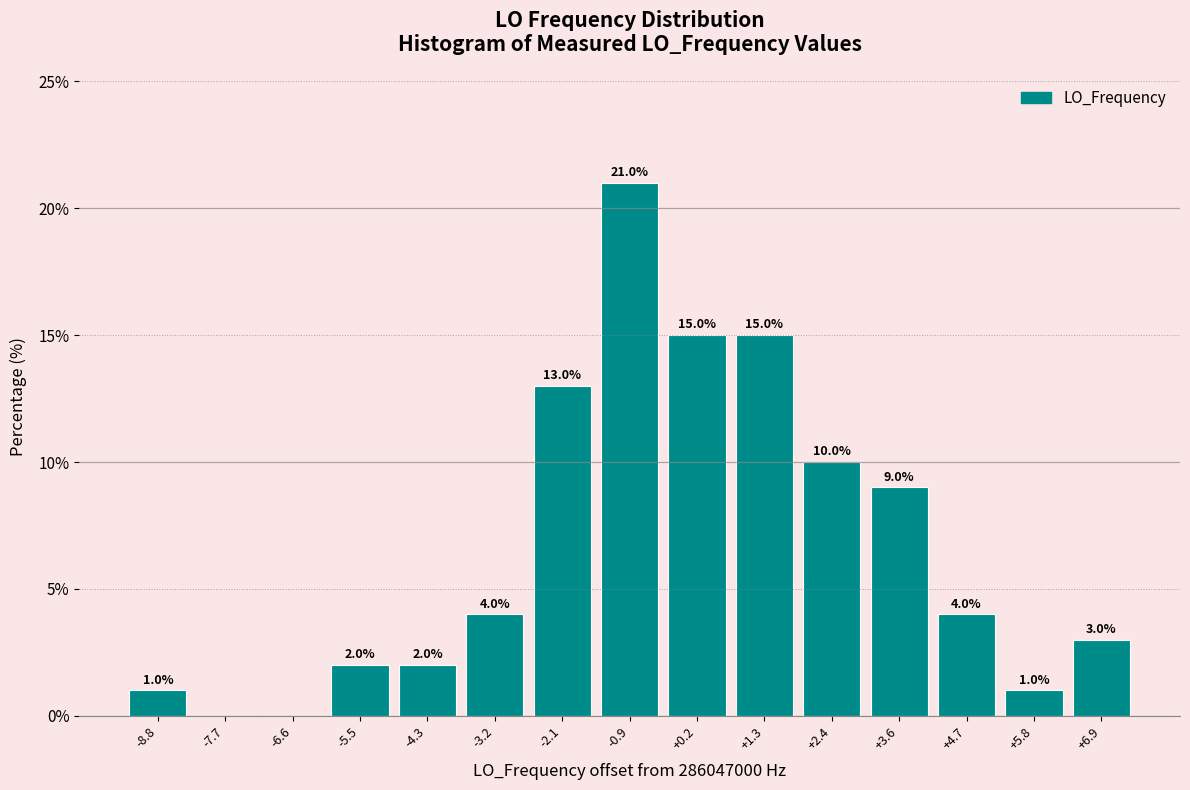

Reading right to left, transcribe all the data shown in this chart.

+6.9=3	+5.8=1	+4.7=4	+3.6=9	+2.4=10	+1.3=15	+0.2=15	-0.9=21	-2.1=13	-3.2=4	-4.3=2	-5.5=2	-6.6=0	-7.7=0	-8.8=1